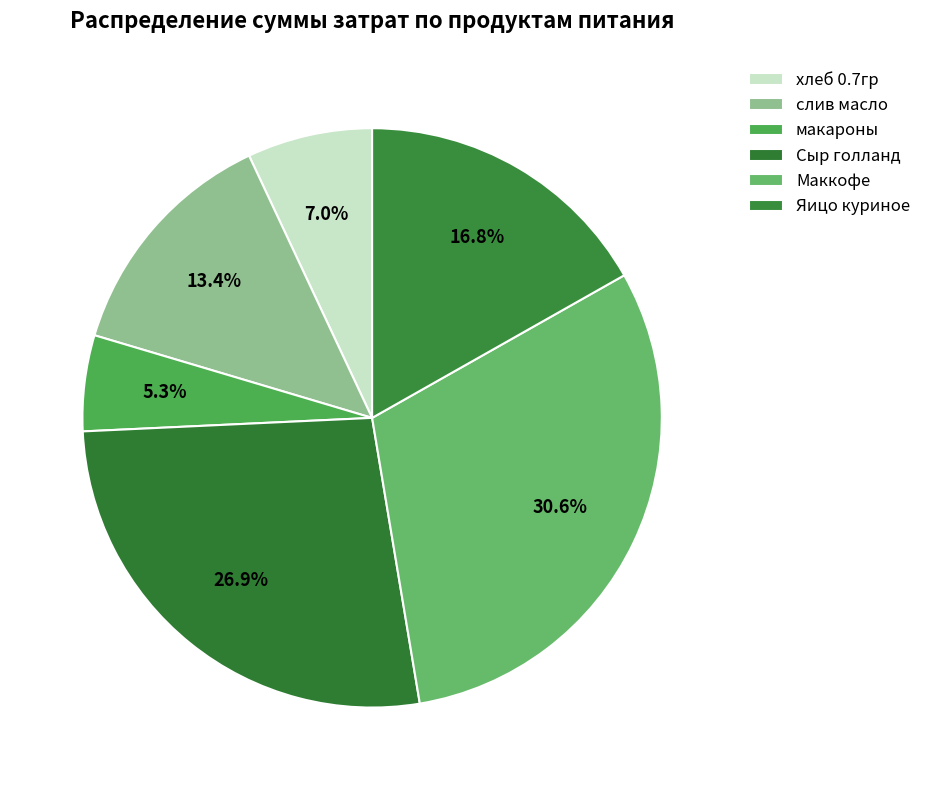

How many slices are in this pie chart?

6